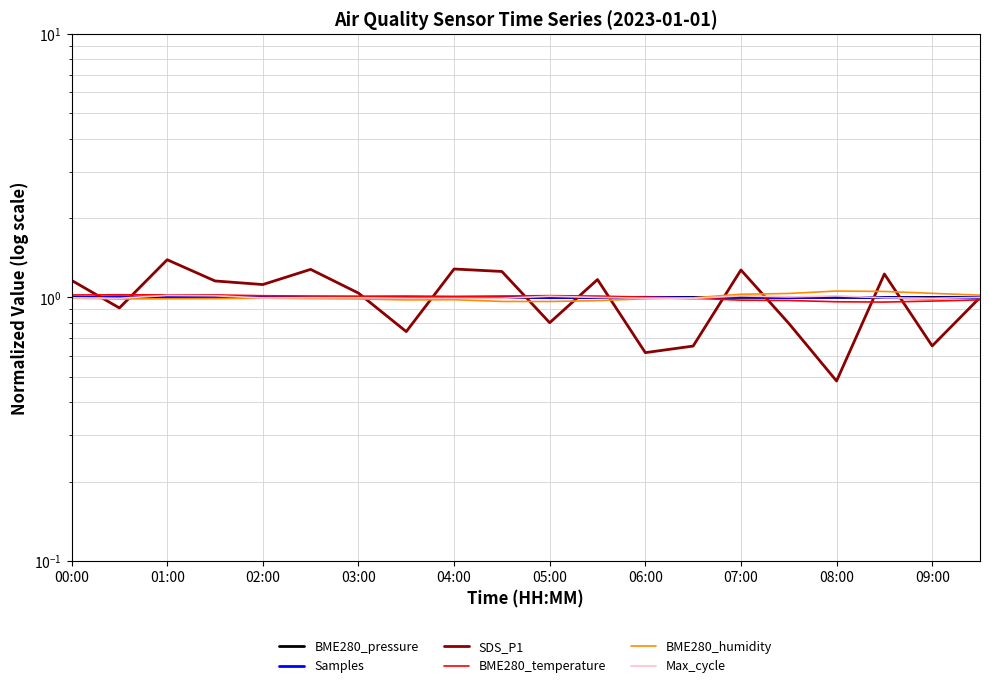

Read the BME280_pressure value at 05:00.

1.0